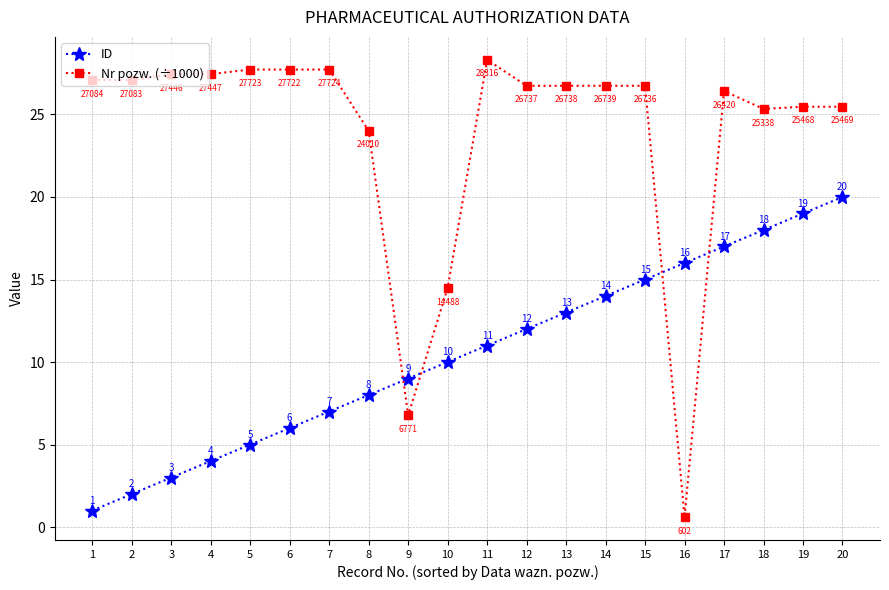

The Nr pozw. (÷1000) series shows 27.7 at 7. True or false?

True